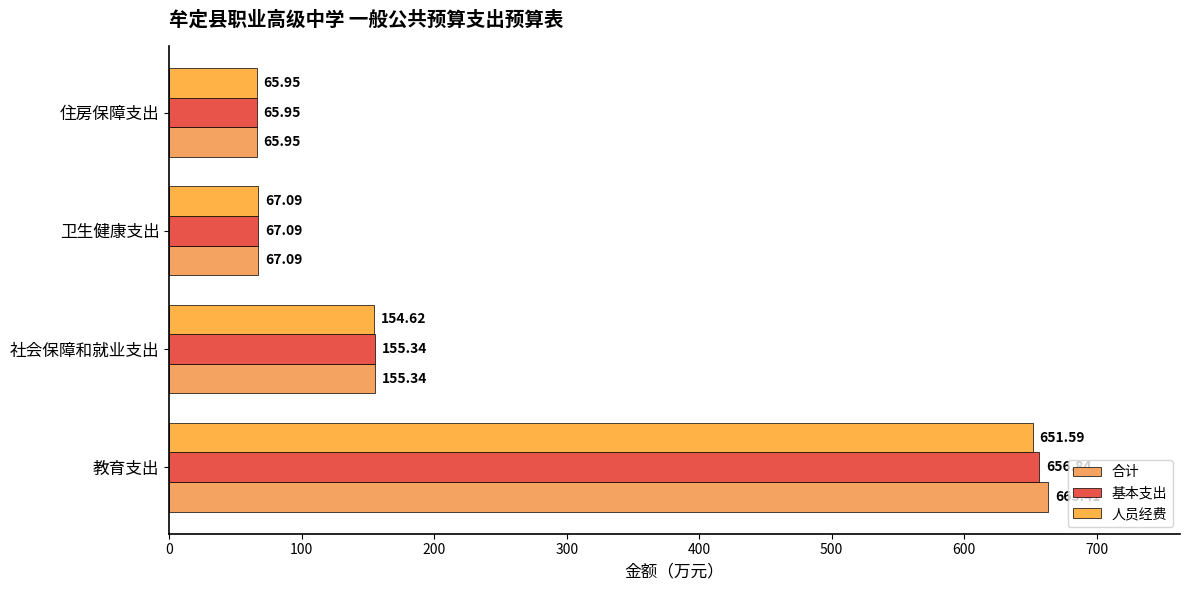

Where is 人员经费 nearest to the value 358?

社会保障和就业支出